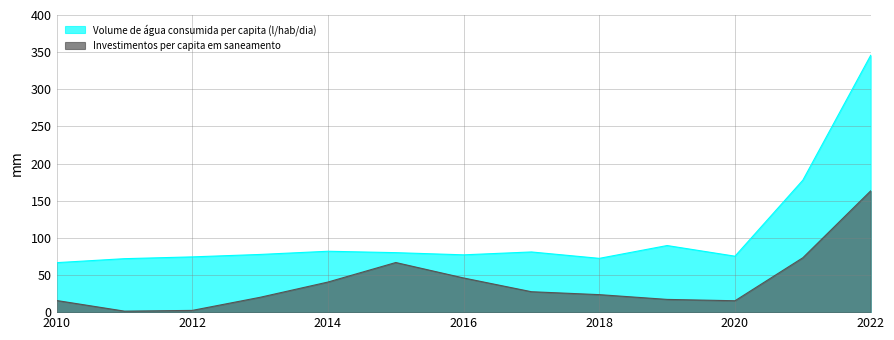

Is the value of Volume de água consumida per capita (l/hab/dia) at 2021 greater than the value of Investimentos per capita em saneamento at 2020?

Yes